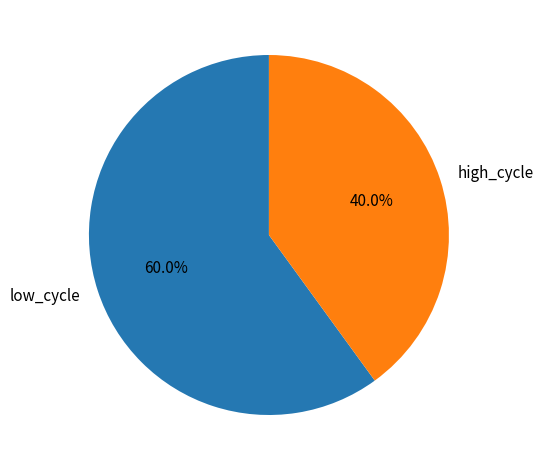

How many segments does this pie chart have?

2